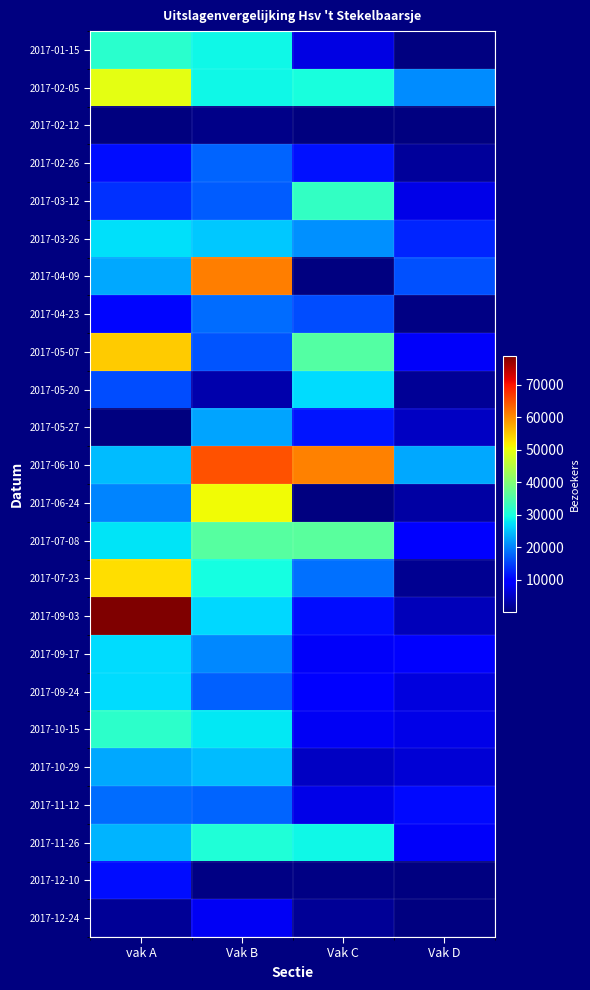

What is the spread (max minus min) of values at Vak C?

60545.0